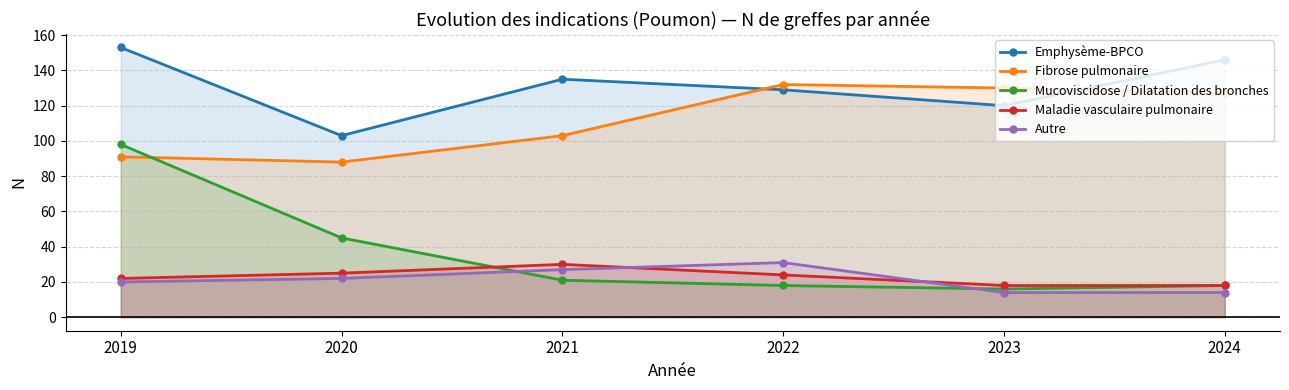

What is the value of the Autre point at the 3rd from the left?

27